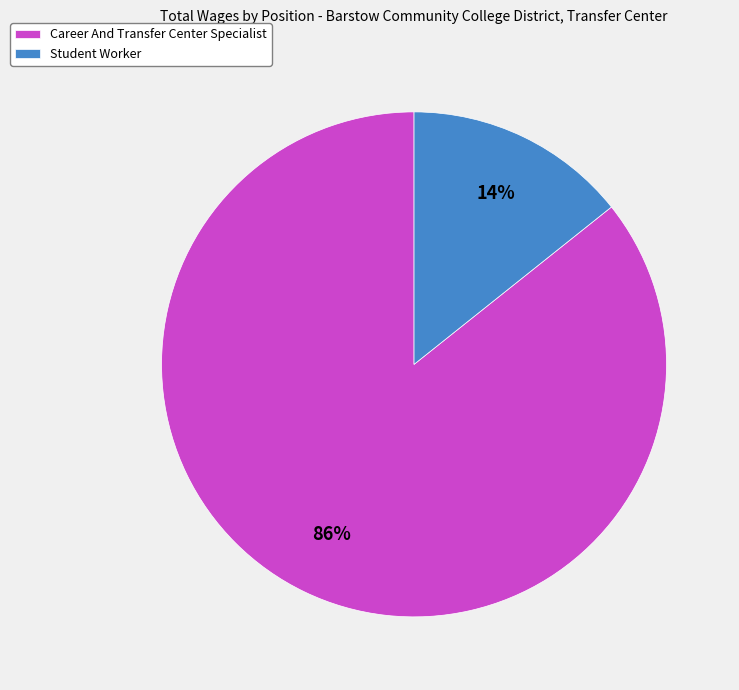

Combined, do Student Worker and Career And Transfer Center Specialist account for over 50%?

Yes